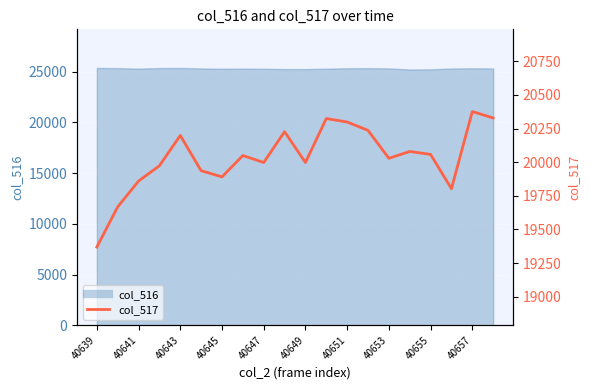

What position from the left is 40645?

7